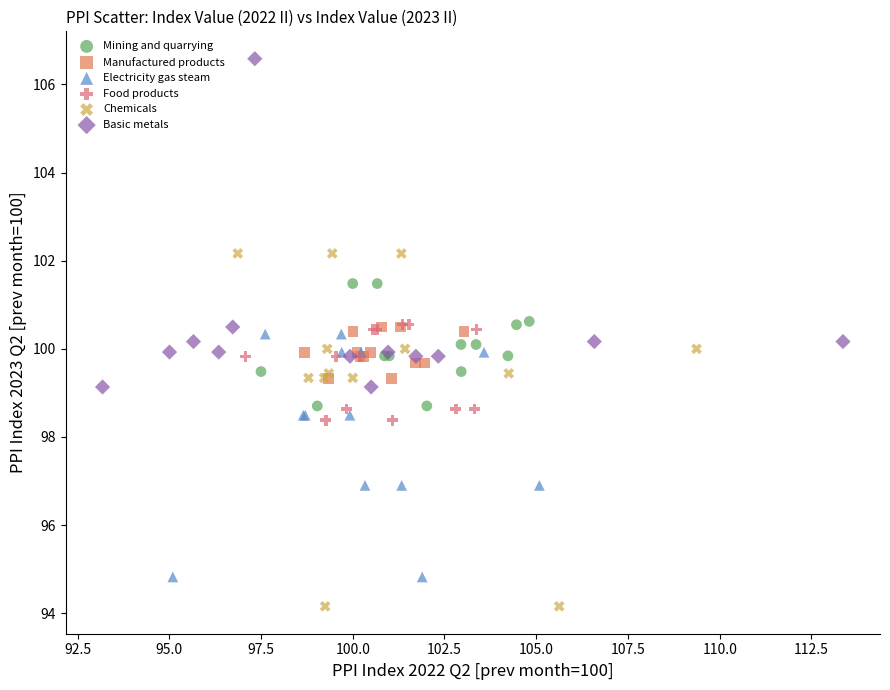

Which series has the widest spread of Y values?

Chemicals